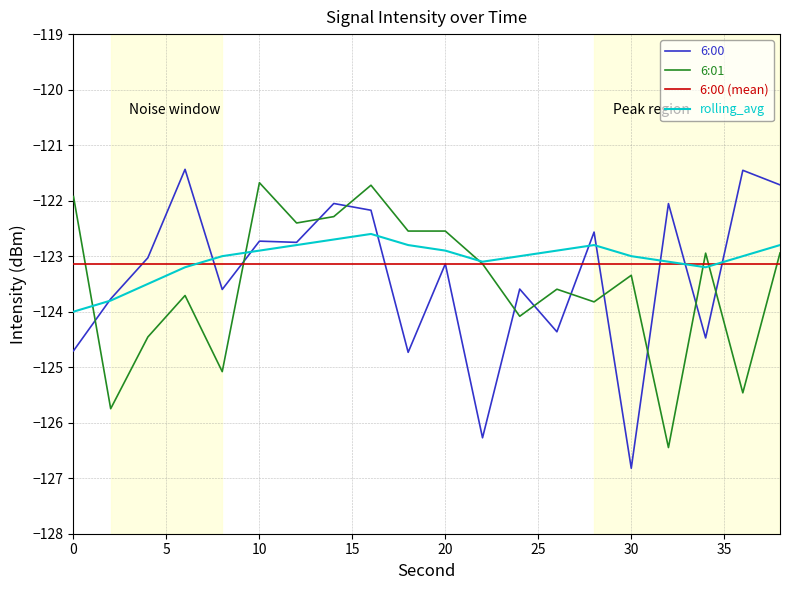

Which series ends up on top after the final intersection of 6:01 and 6:00 (mean)?

6:01